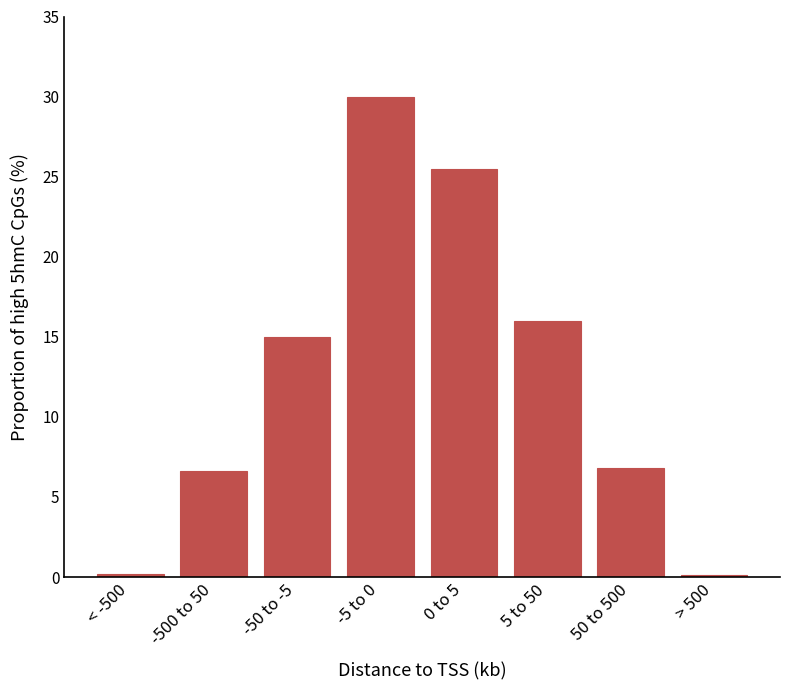

The value at -500 to 50 is 6.6. True or false?

True